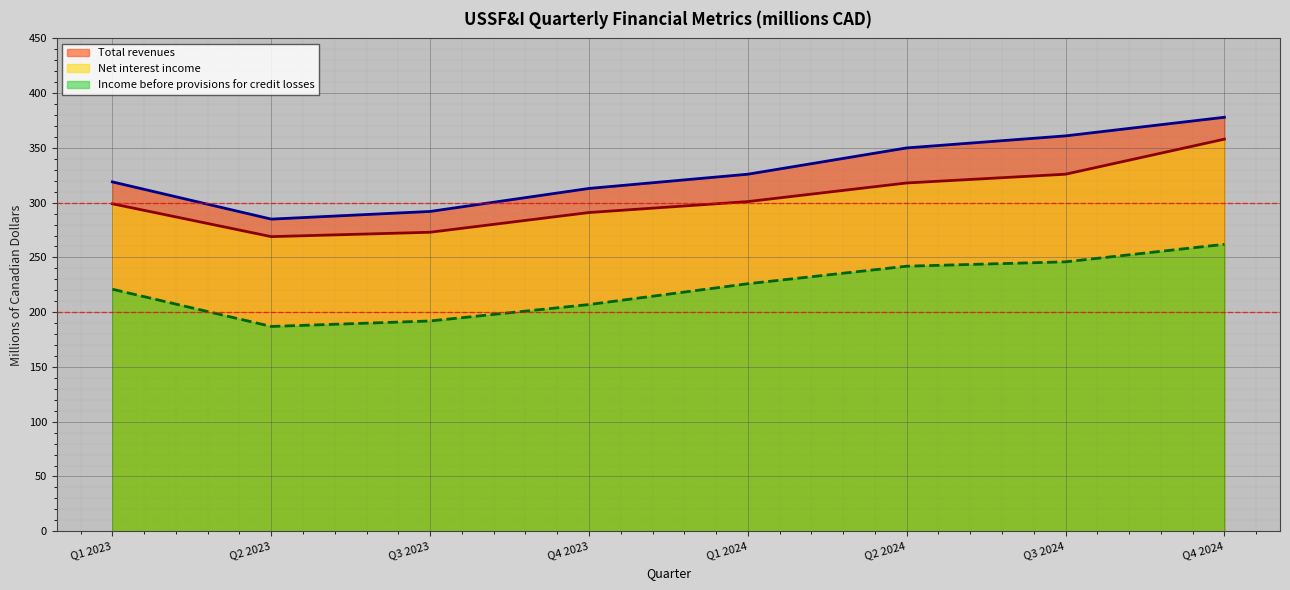

At which category does Income before provisions for credit losses (line) reach its first local valley?

Q2 2023